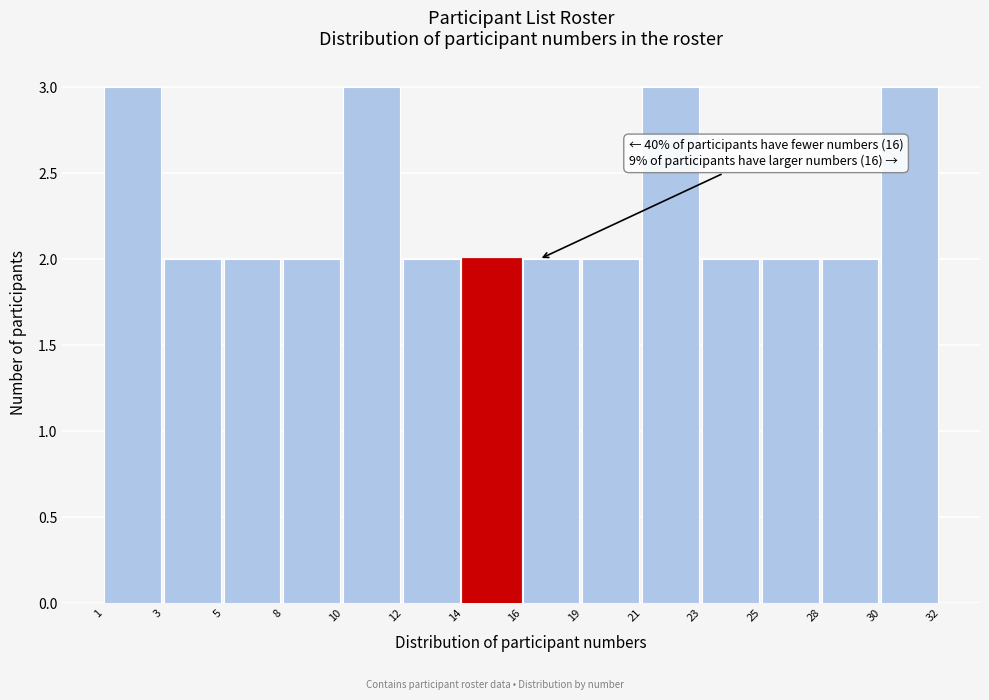

Reading left to right, list all the values displayed in this chart.

3	2	2	2	3	2	2	2	2	3	2	2	2	3